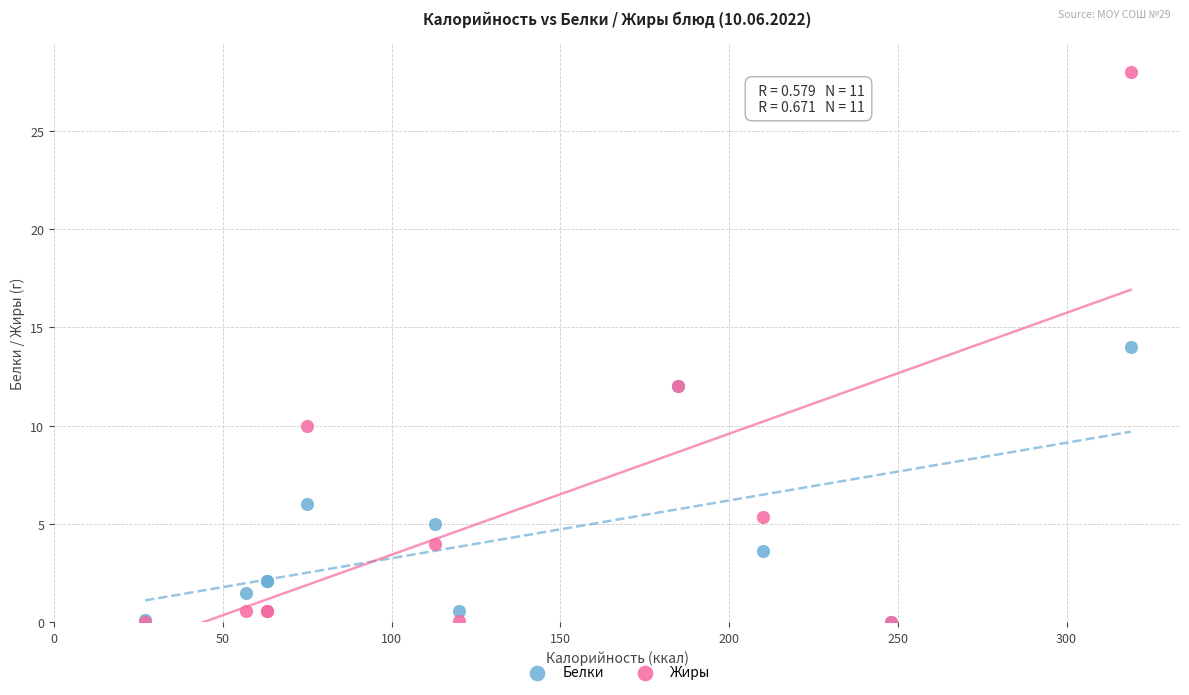

In the Белки series, what Y value is closest to 7?

6.0